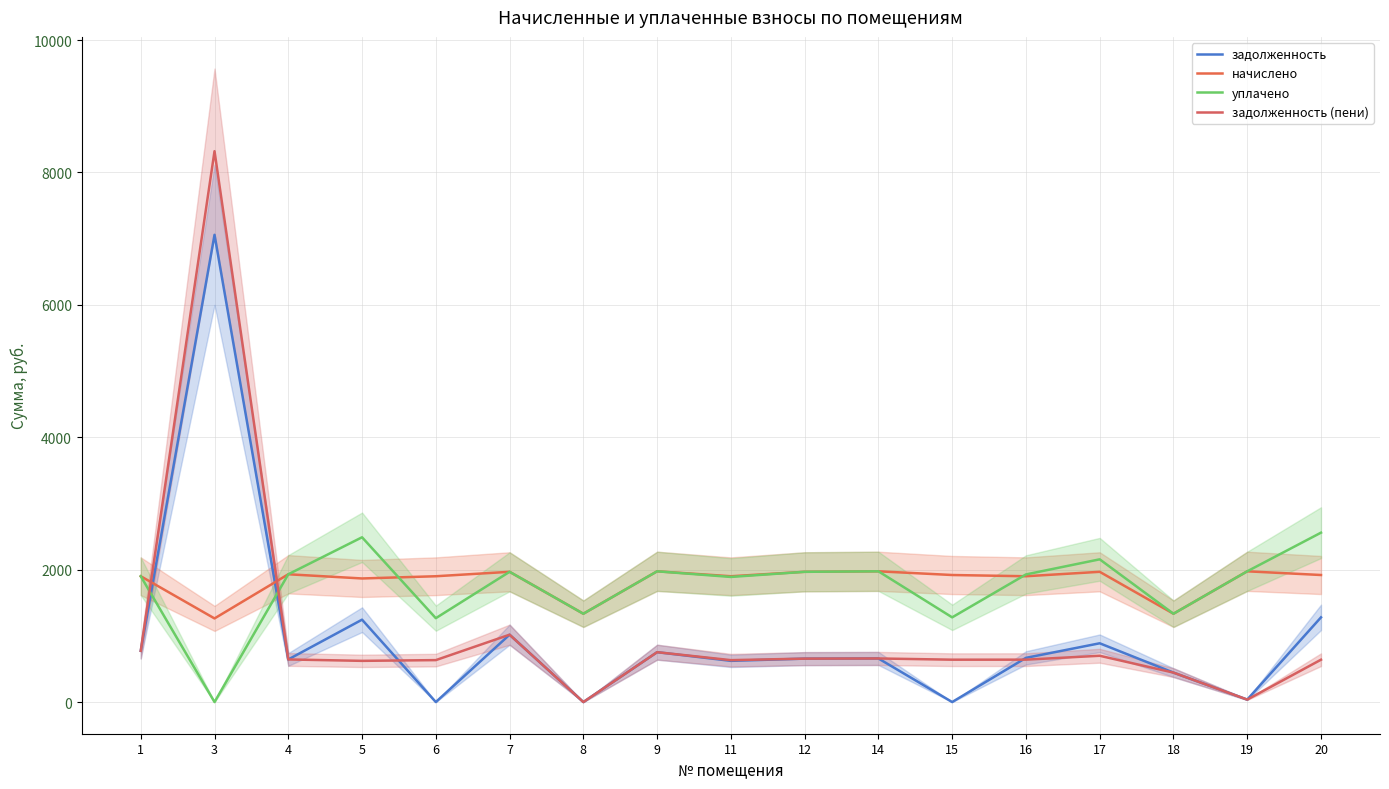

How many lines are shown in the chart?

4